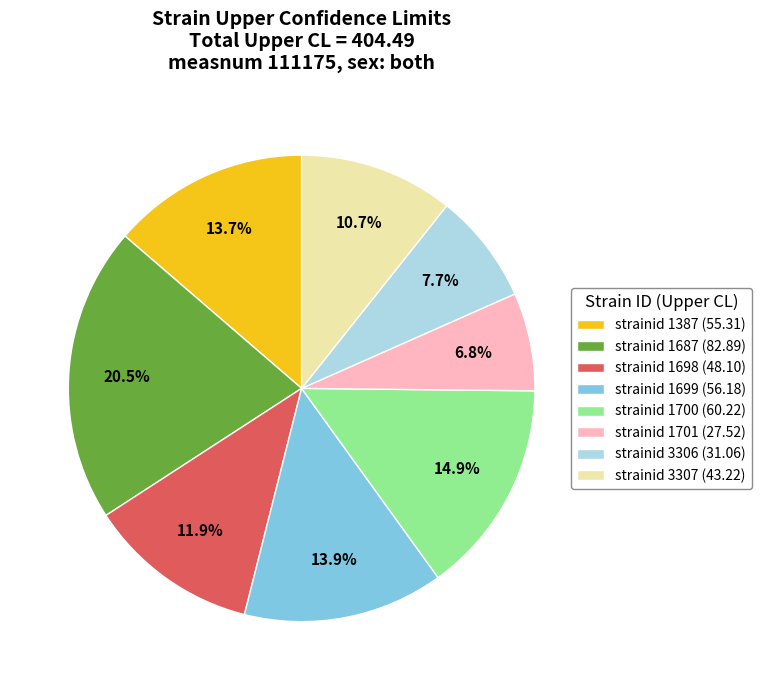

What portion of the pie excludes strainid 3306?

92.3%